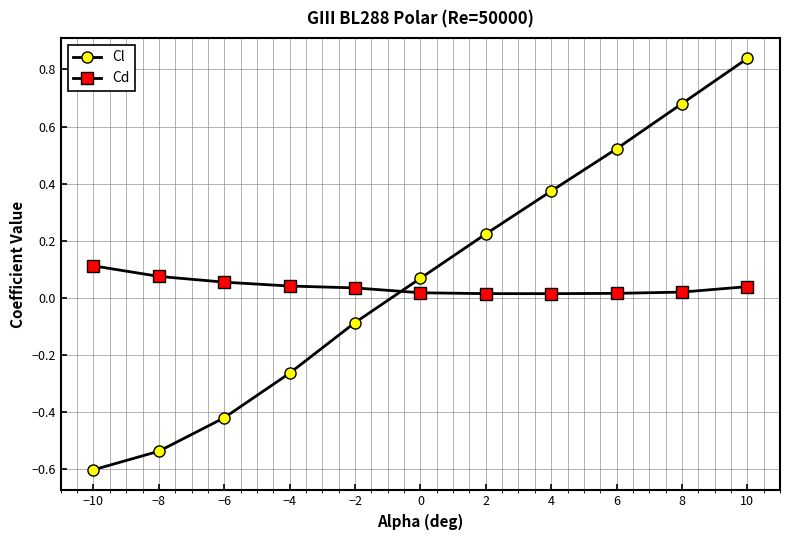

The value of Cl at −10 is -0.3. True or false?

False